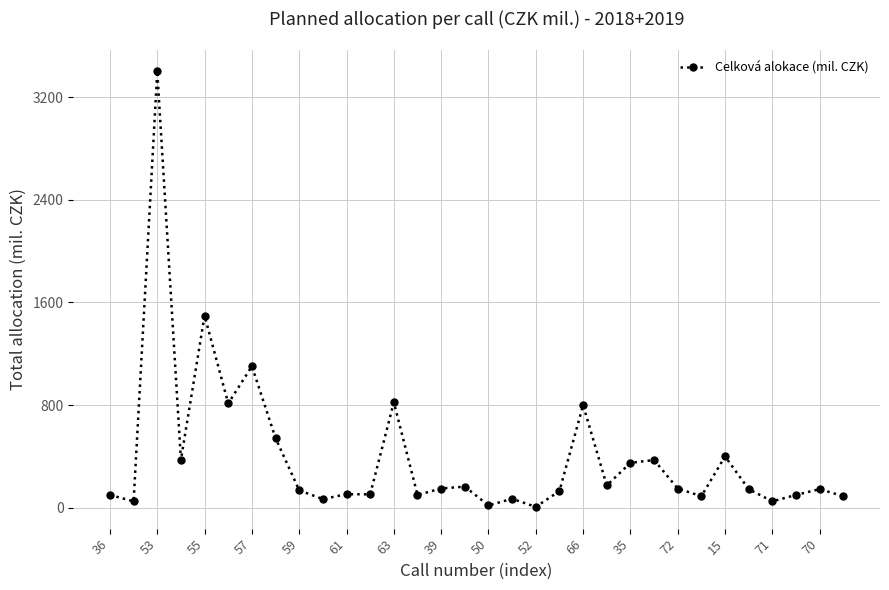

What is the value of the 21st point from the left?

800.0